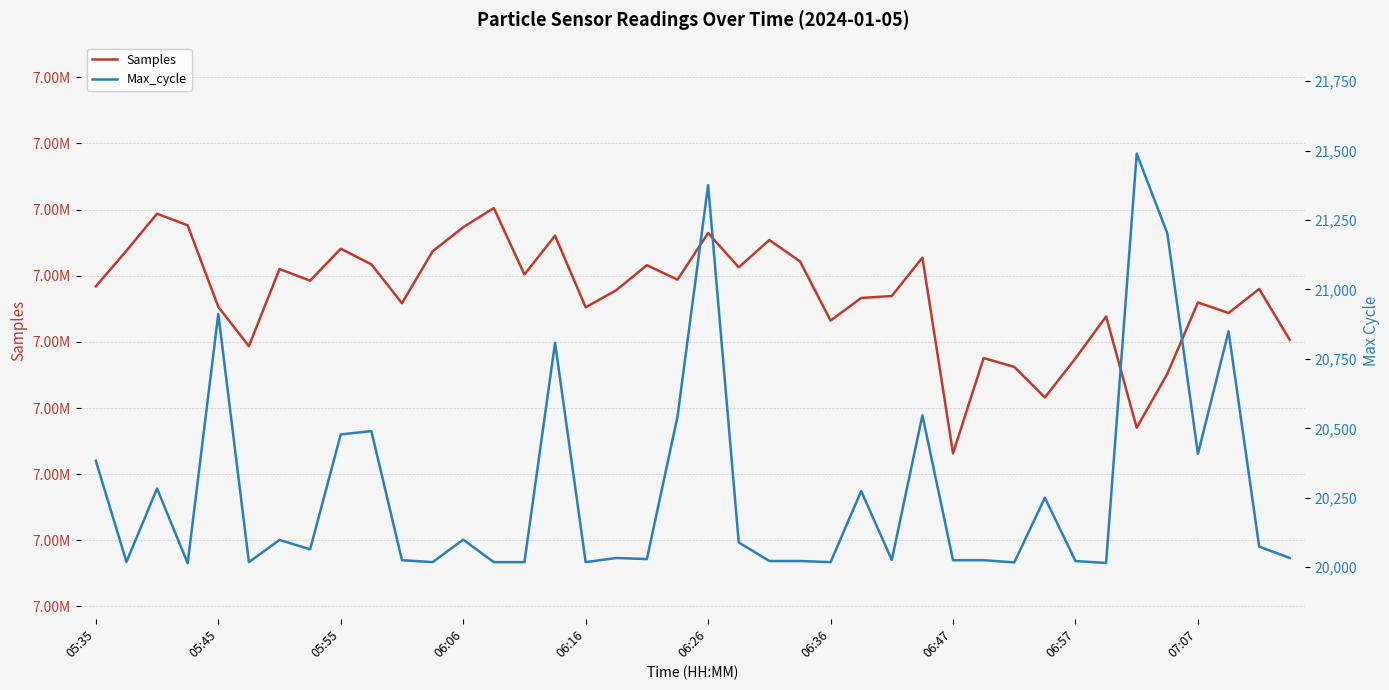

Is this an area chart (filled region under the line)?

No